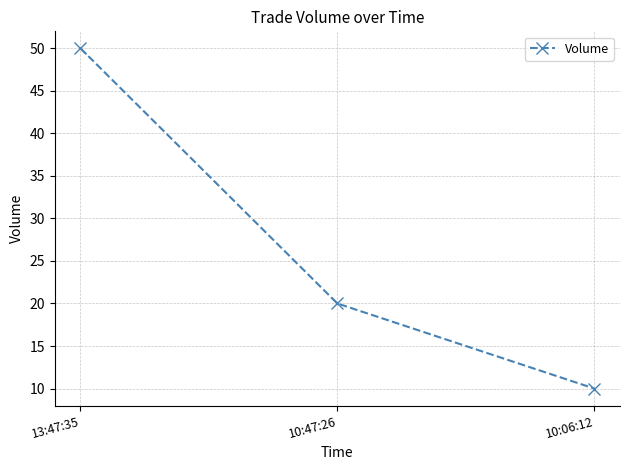

What is the maximum value shown in the chart?

50